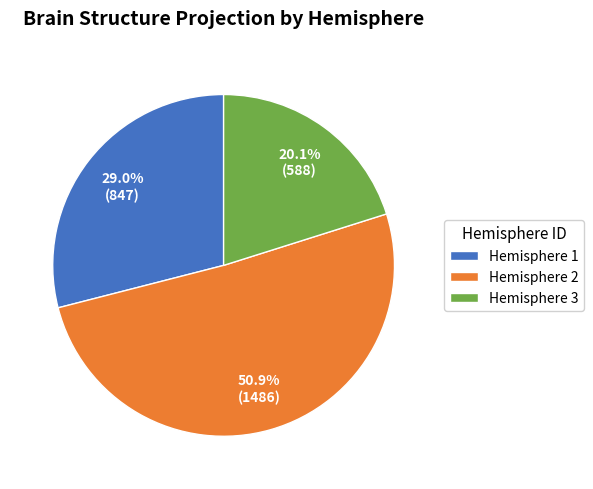

Rank the categories by value from highest to lowest.

Hemisphere 2, Hemisphere 1, Hemisphere 3